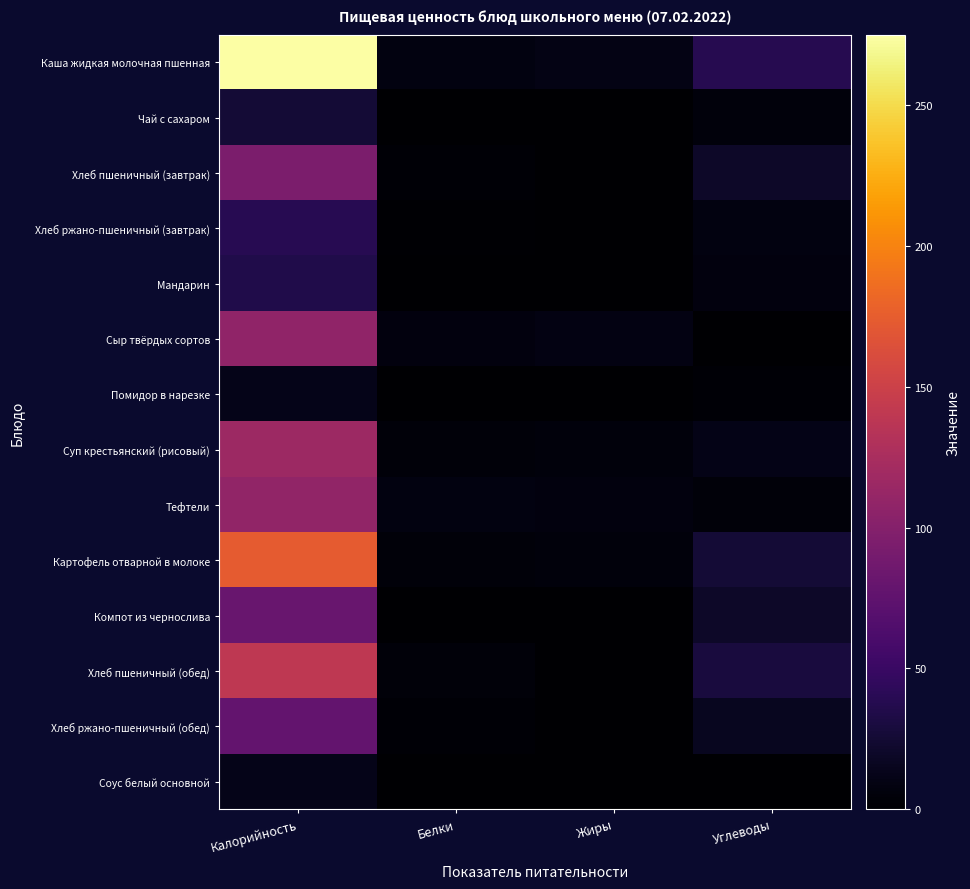

Between Жиры and Углеводы, which series saw the biggest shift?

Хлеб пшеничный (обед)